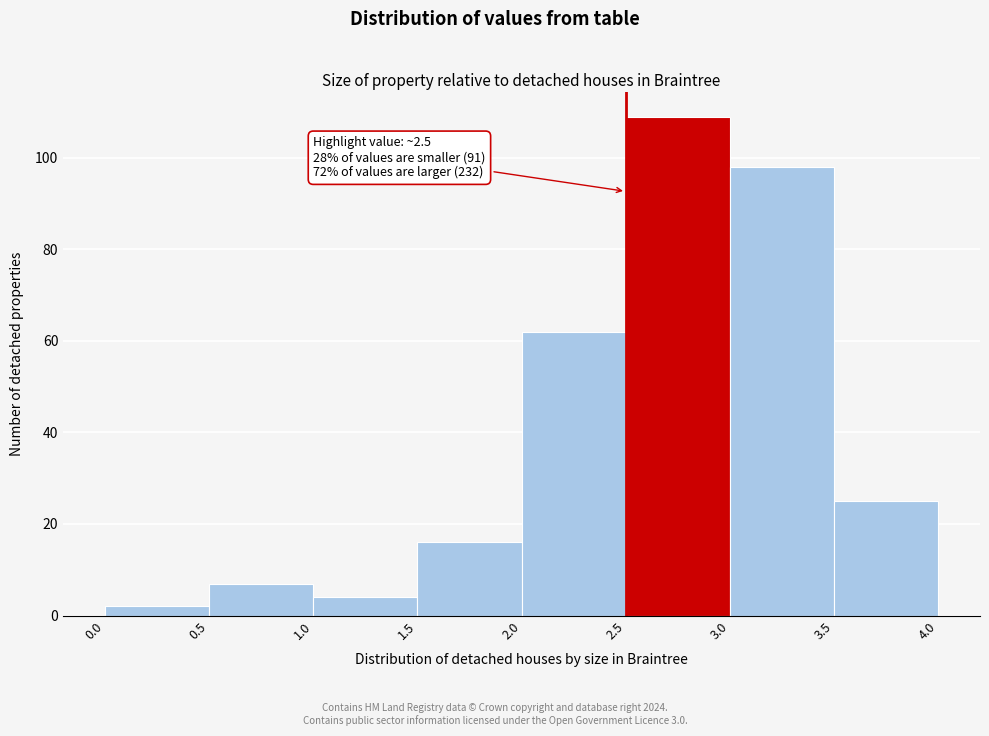

Over which range of the x-axis is the bar tallest?

2.5 to 3.0